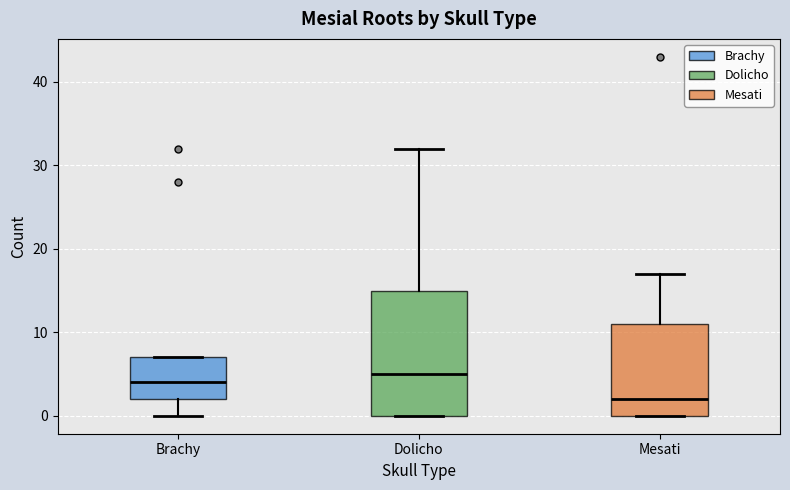

Where is the upper edge of the box for Brachy on the y-axis? The values are not printed on the chart, so give them approximately, as read against the axis.

7